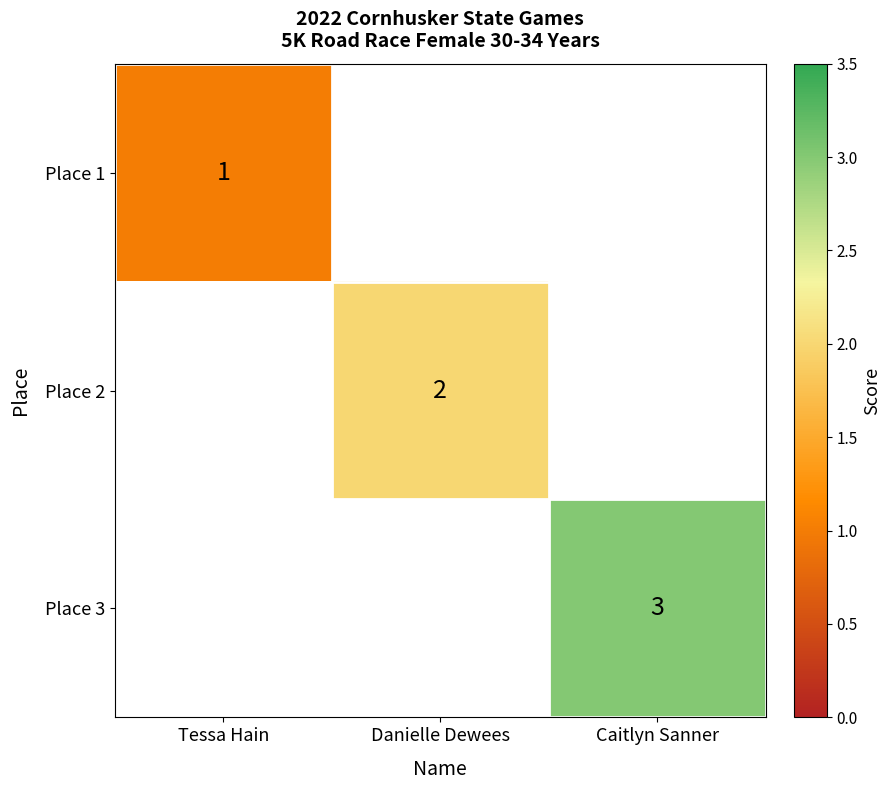

The value of Place 1 at Tessa Hain is 2. True or false?

False